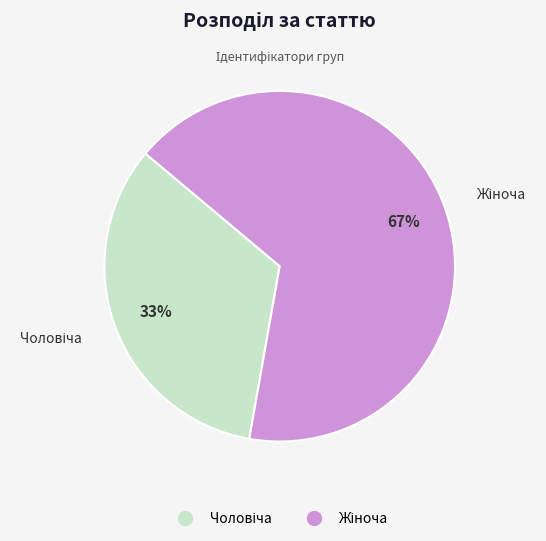

To the nearest percent, what is the average slice percentage?

50%